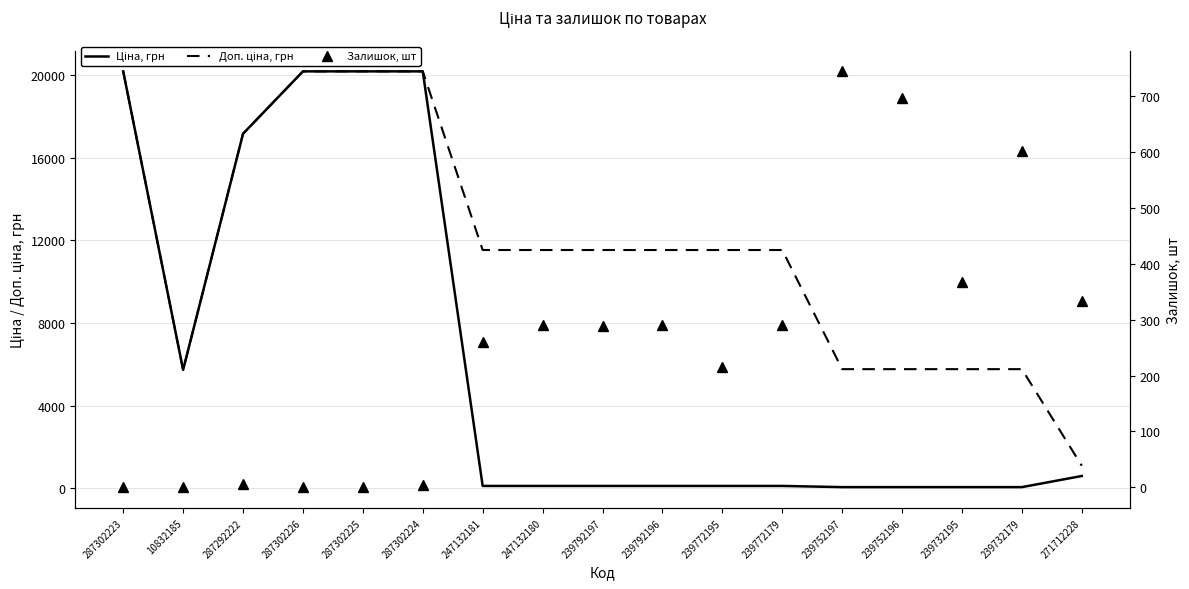

List the series in order of their peak value, lowest first.

Залишок, шт, Ціна, грн, Доп. ціна, грн